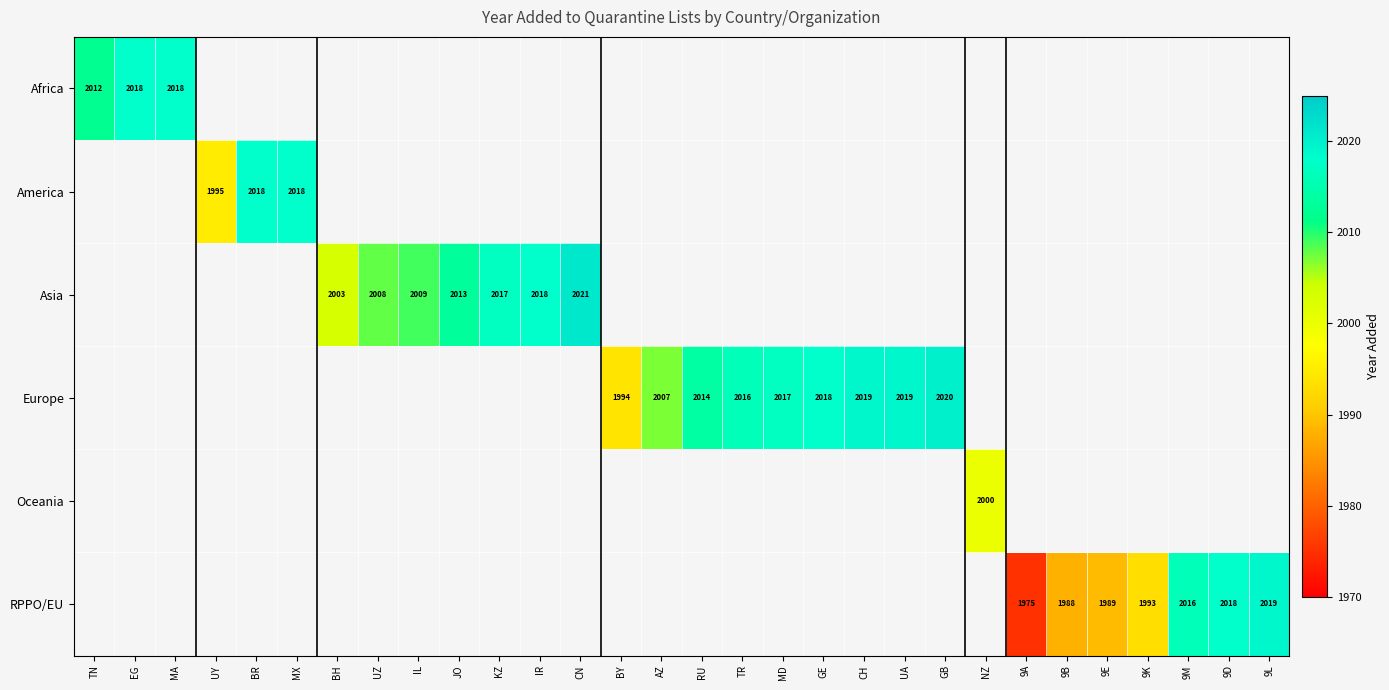

At which category does the chart reach its peak across all series?

CN